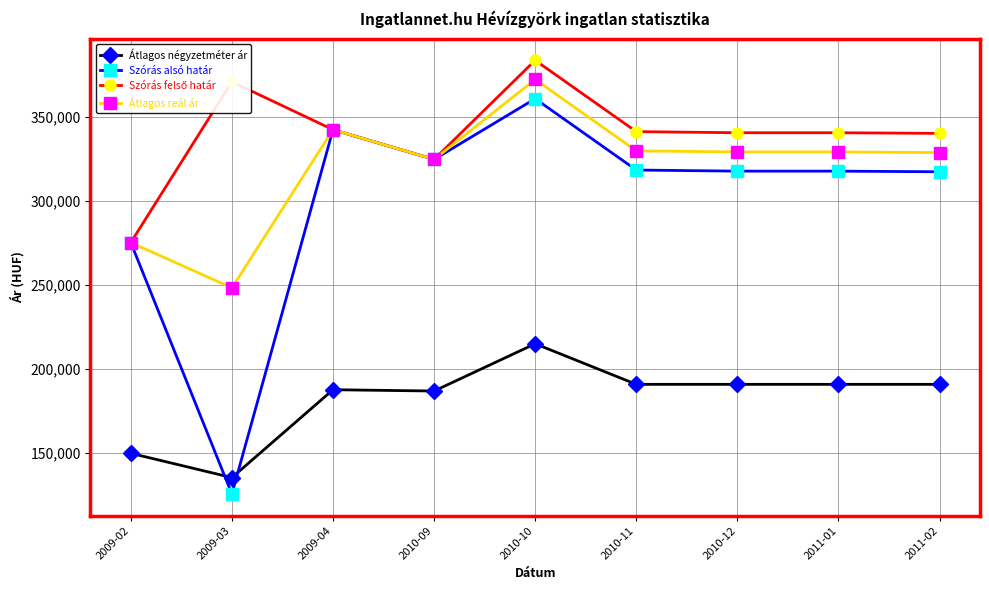

True or false: Átlagos négyzetméter ár has a value of 125132 at 2010-12.

False